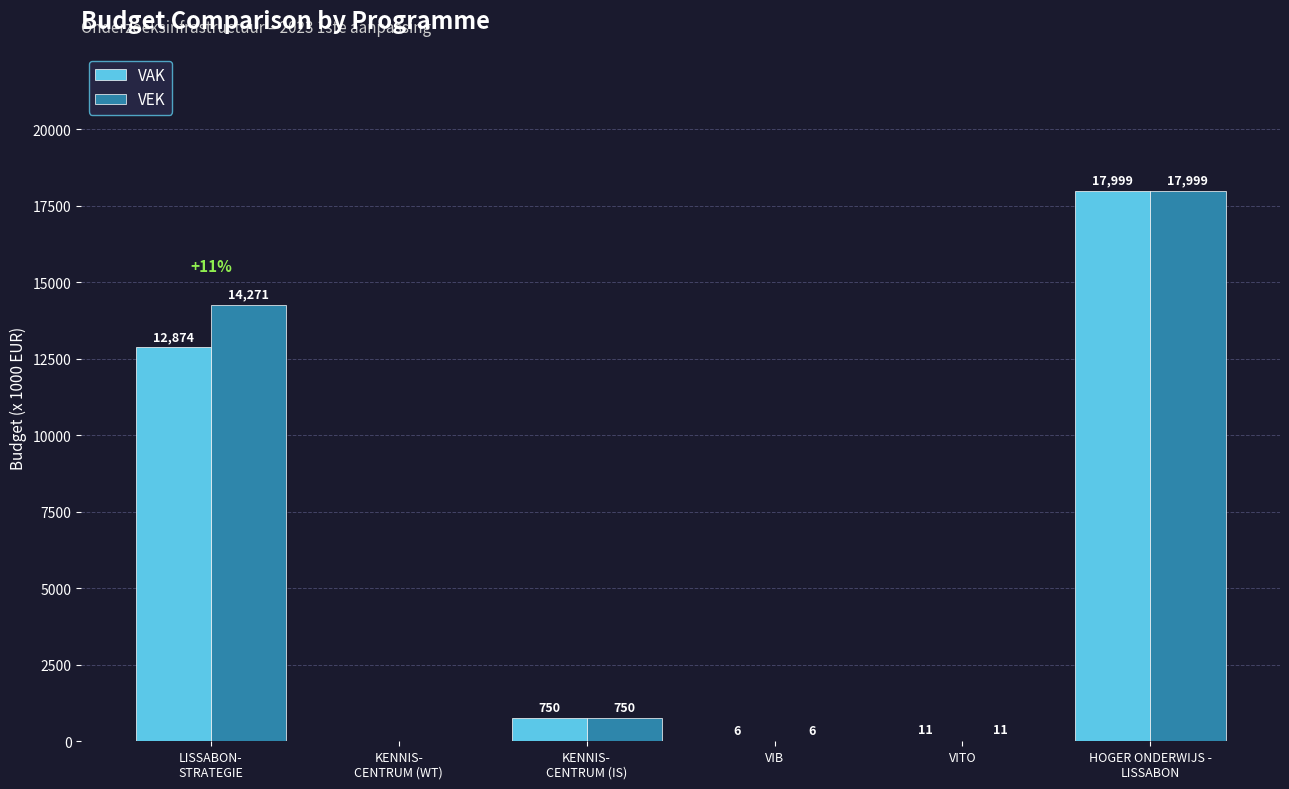

At which category is the sum across all series the highest?

HOGER ONDERWIJS -
LISSABON